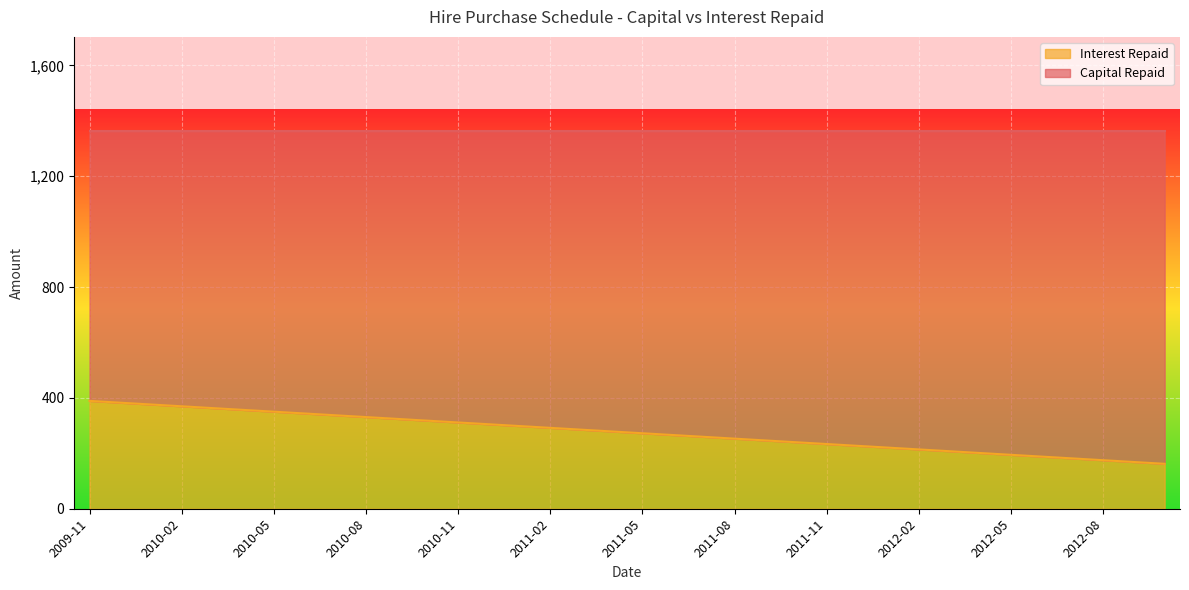

How many lines are shown in the chart?

2